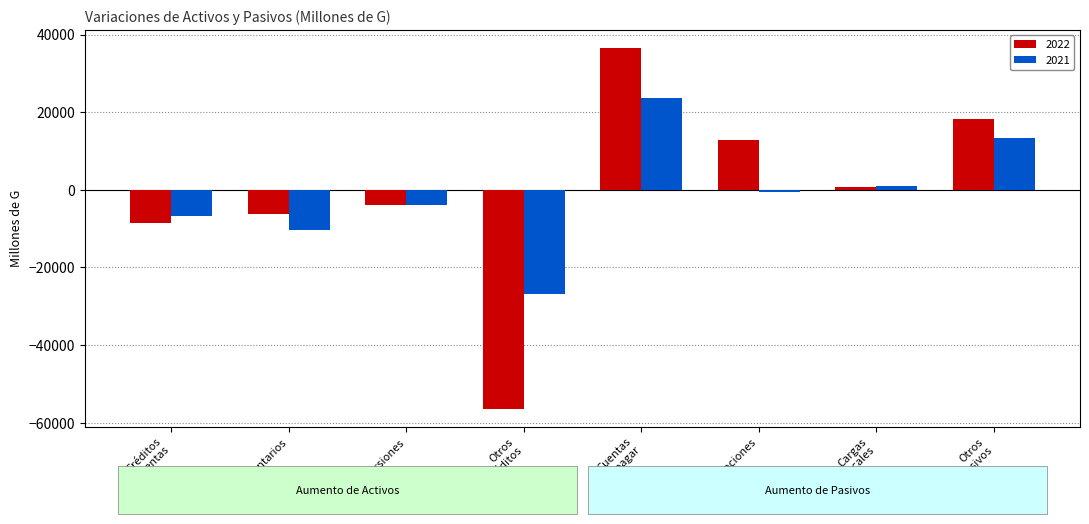

What is the label of the 8th bar from the right?

Créditos
por ventas